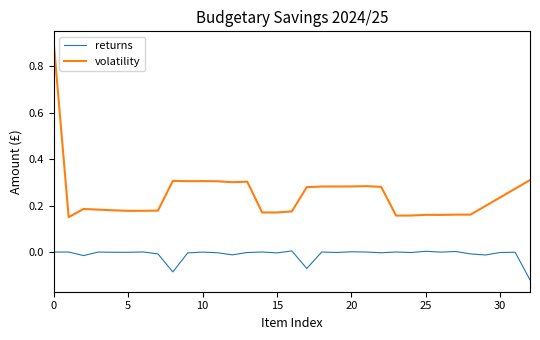

True or false: returns and volatility intersect in this chart.

False